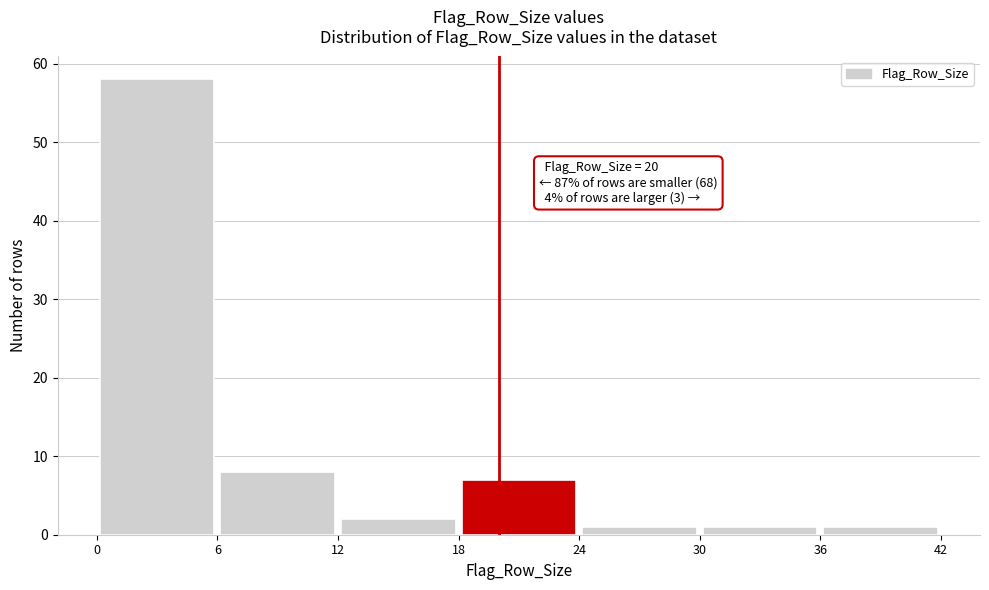

Which range on the x-axis has the tallest bar?

0 to 6